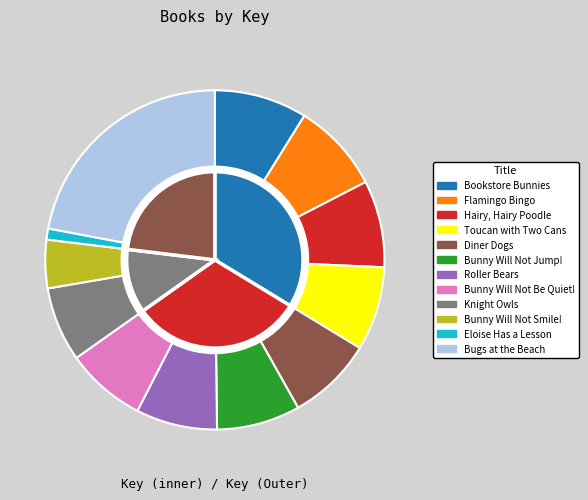

How many slices are in this pie chart?

12